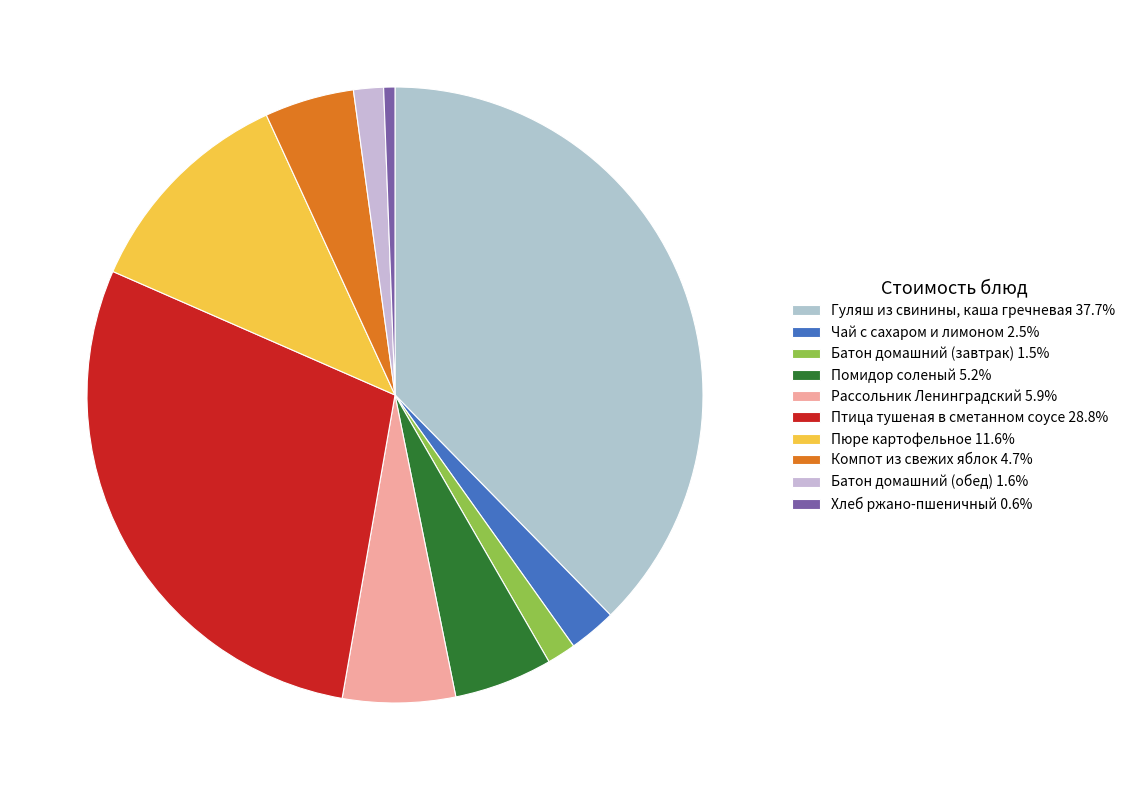

Between Батон домашний (обед) and Компот из свежих яблок, which is larger?

Компот из свежих яблок